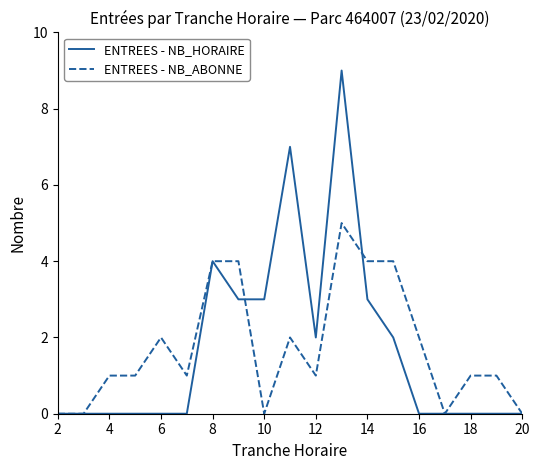

Reading left to right, what are all the values shown in this chart?

ENTREES - NB_HORAIRE: 0	0	0	0	0	0	4	3	3	7	2	9	3	2	0	0	0	0	0
ENTREES - NB_ABONNE: 0	0	1	1	2	1	4	4	0	2	1	5	4	4	2	0	1	1	0